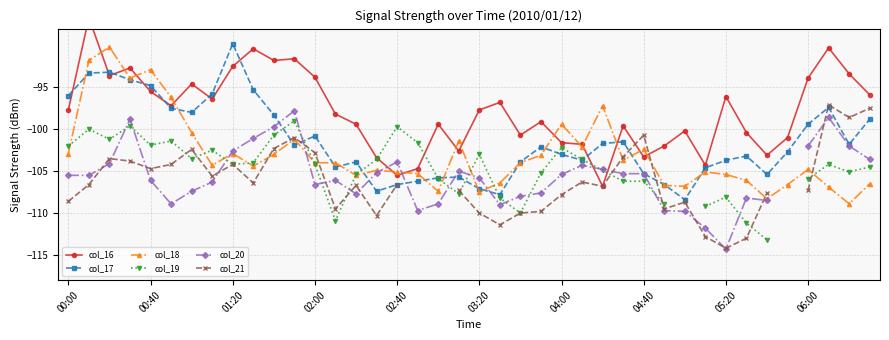

Read the col_17 value at 10.

-98.3